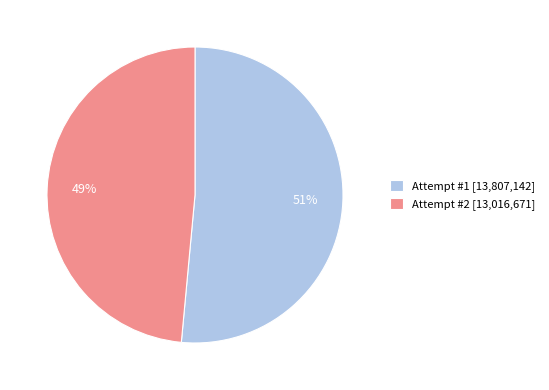

Is there a majority slice in this chart?

Yes